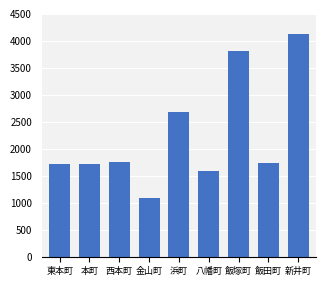

What is the label of the 5th bar from the right?

浜町